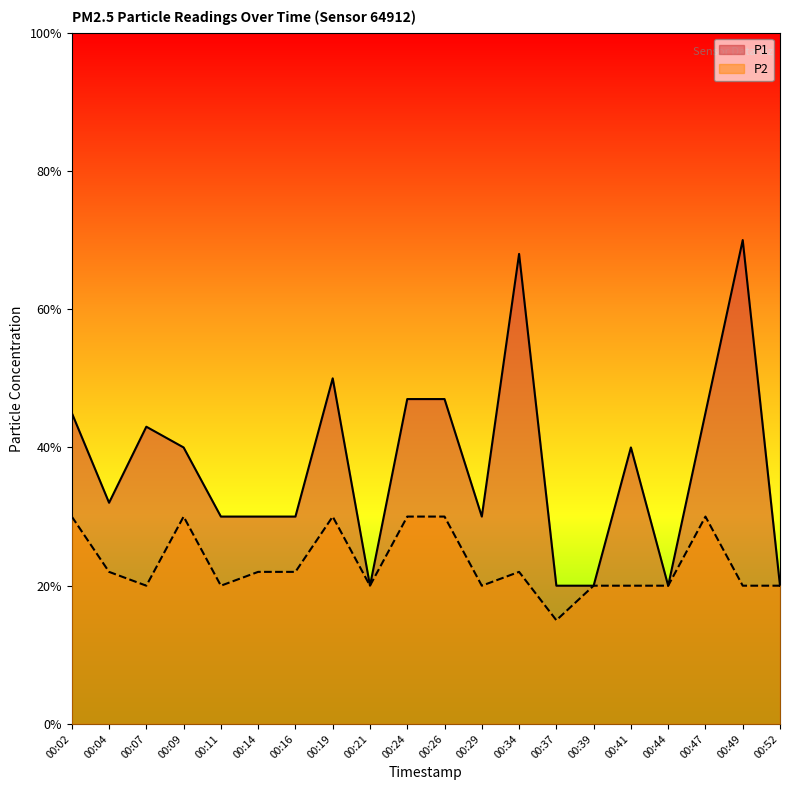

List the series in order of their overall mean, lowest first.

P2, P1